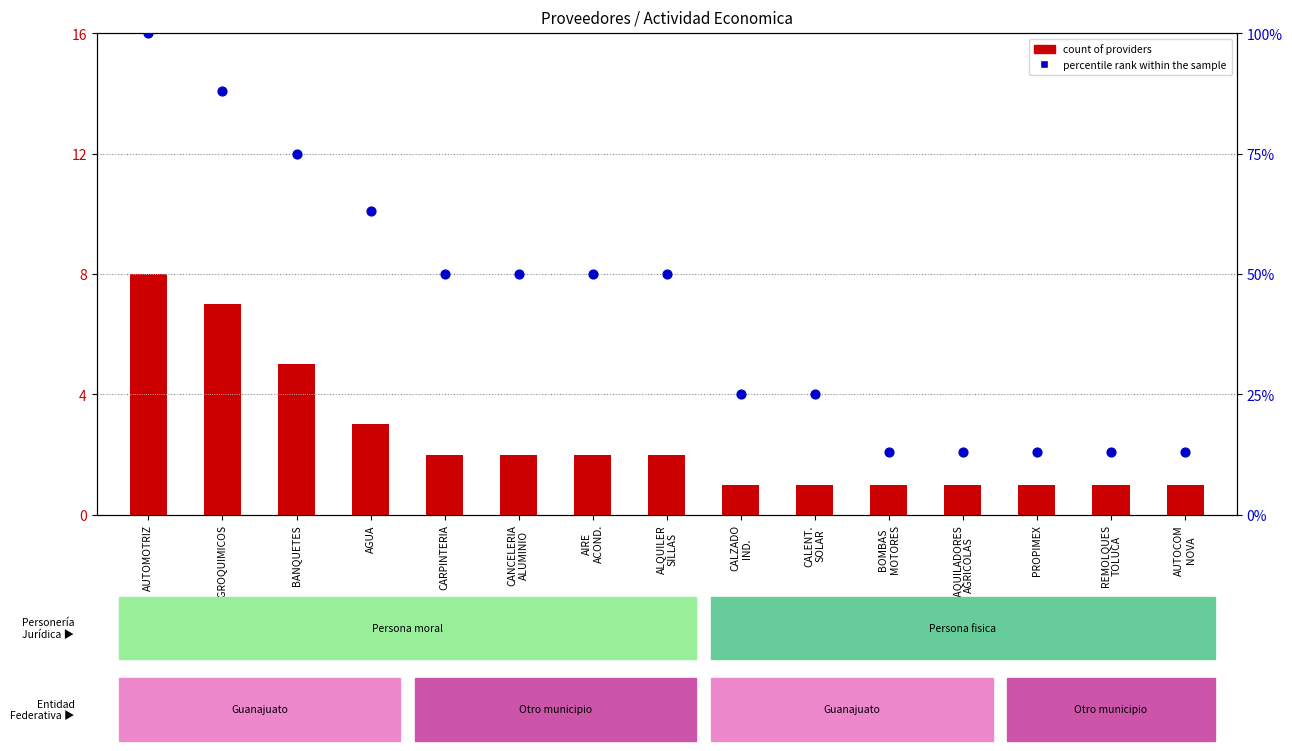

What is the total value across all series at BANQUETES?

80